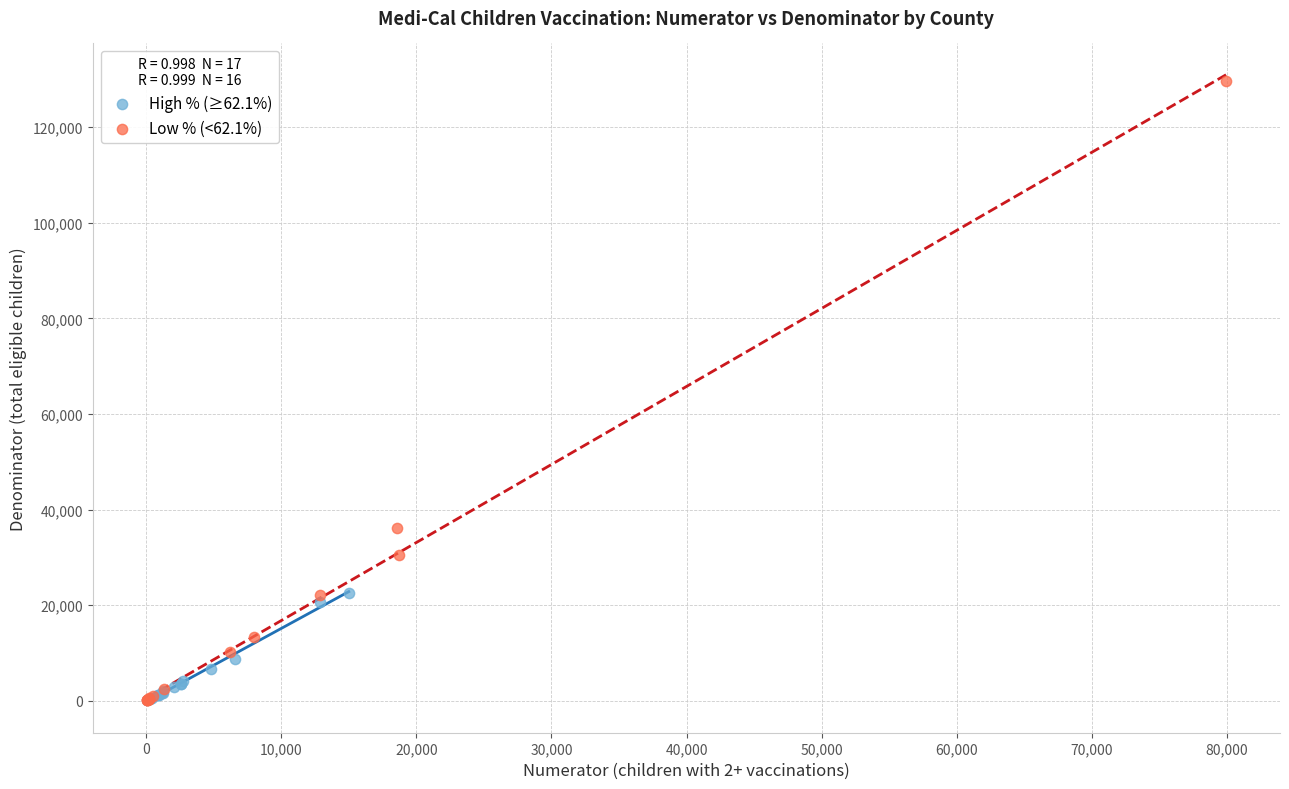

Which series has the largest Y range (max minus min)?

Low % (<62.1%)